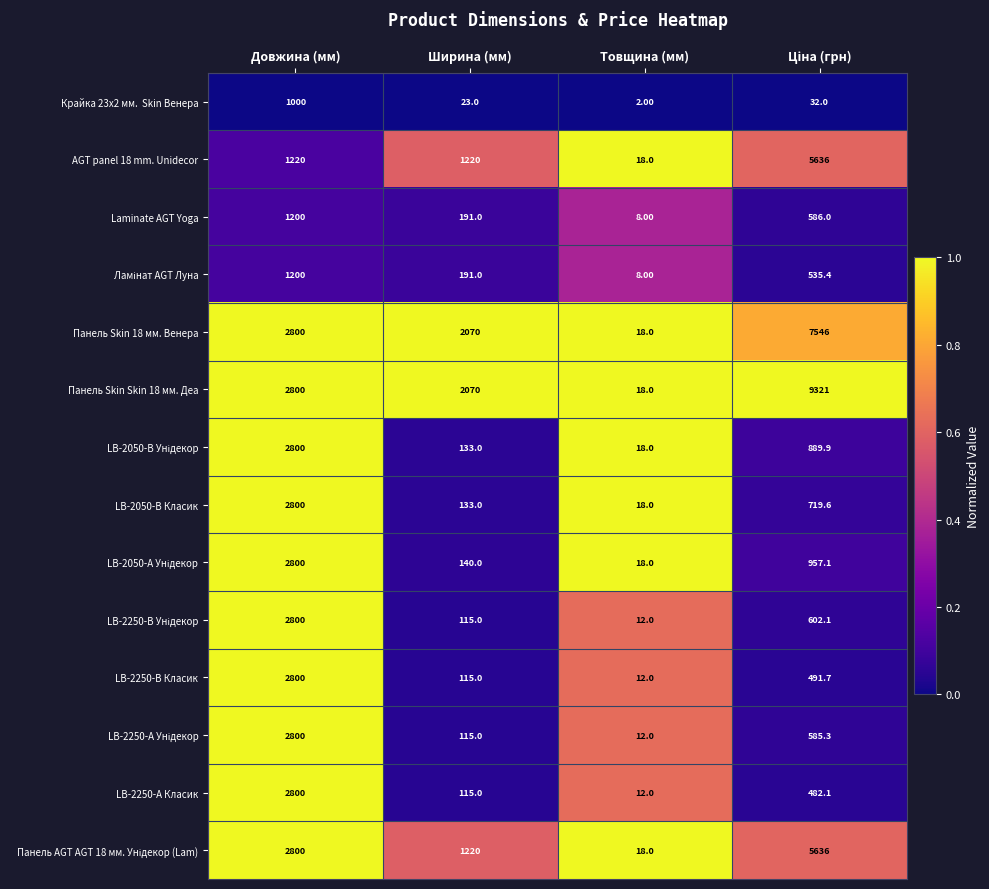

Which label corresponds to the smallest value in the chart?

Товщина (мм)